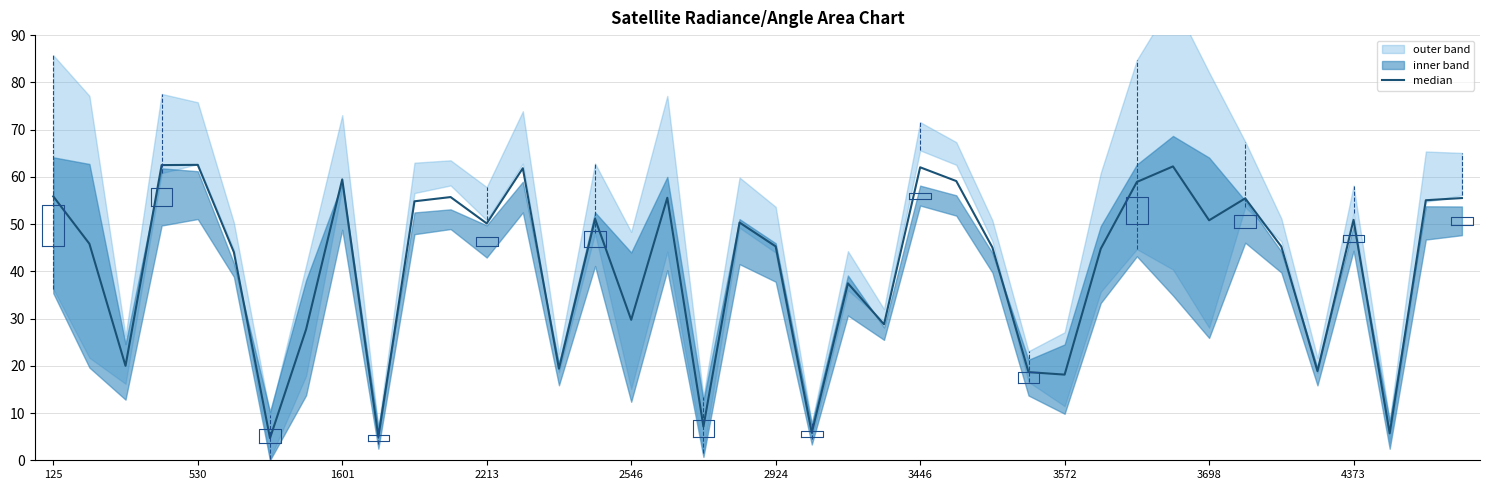

How many points are lower than both their immediate neighbors (excluding endpoints)?

13